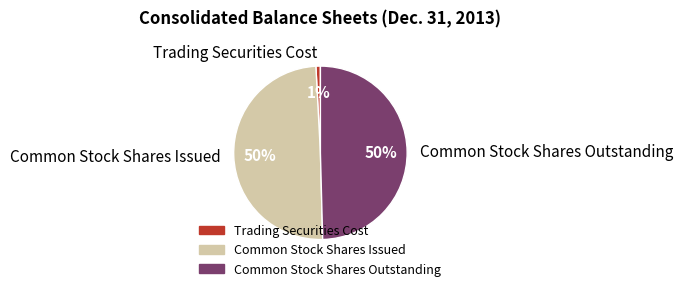

How many slices are in this pie chart?

3